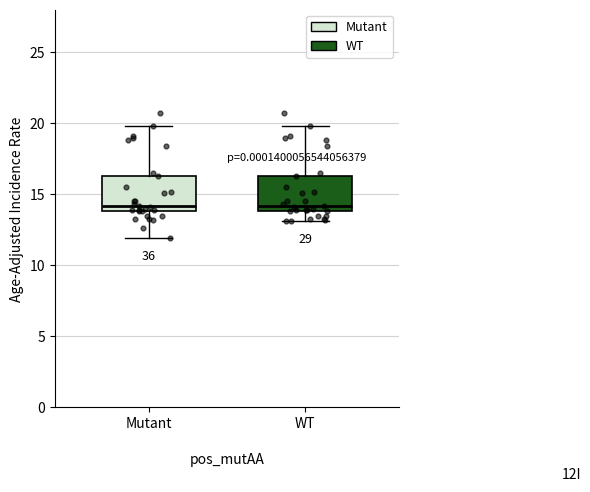

Where is the lower edge of the box for WT on the y-axis? The values are not printed on the chart, so give them approximately, as read against the axis.

14.0